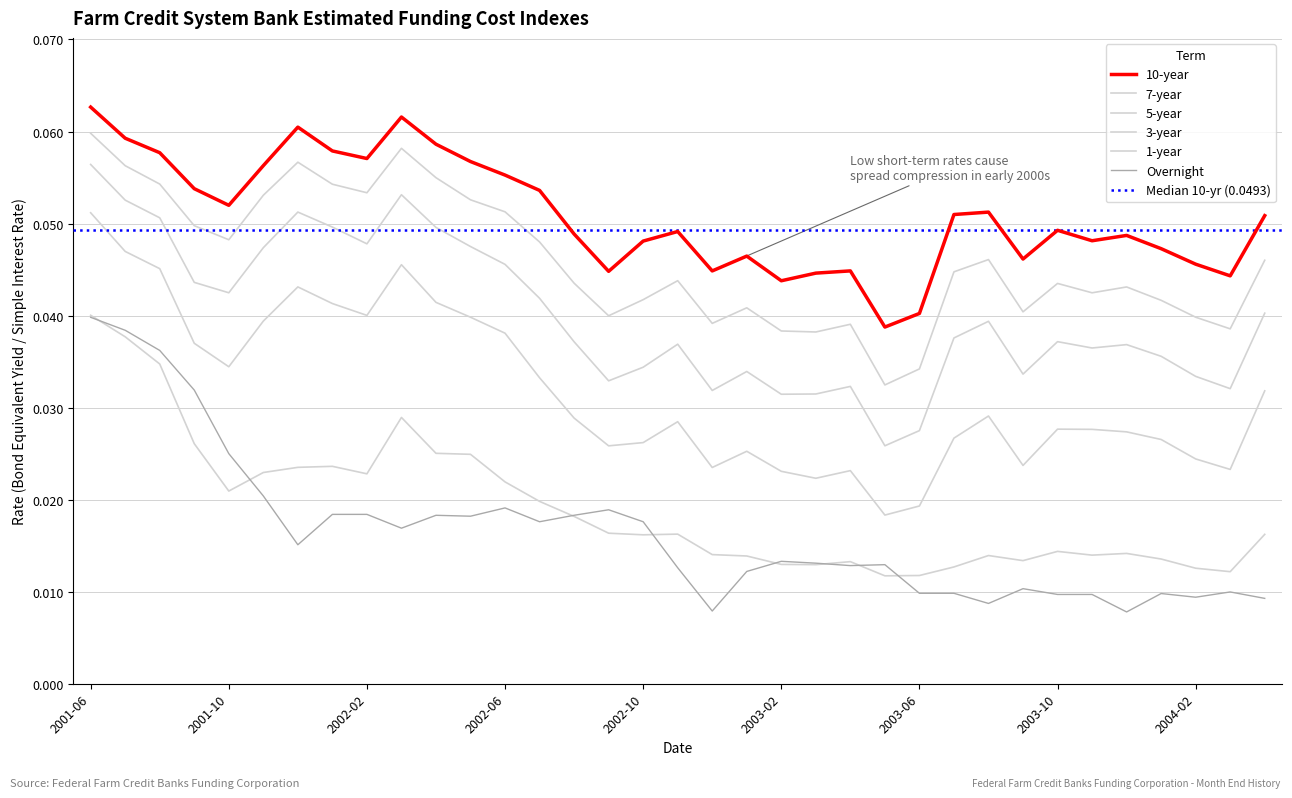

List the labels in order of 3-year value, largest first.

2001-06, 2001-10, 9, 2002-02, 2003-06, 10, 2003-10, 2004-02, 11, 2003-02, 12, 2002-06, 2002-10, 13, 34, 26, 14, 17, 28, 29, 30, 25, 31, 16, 15, 19, 32, 27, 18, 33, 22, 20, 21, 24, 23